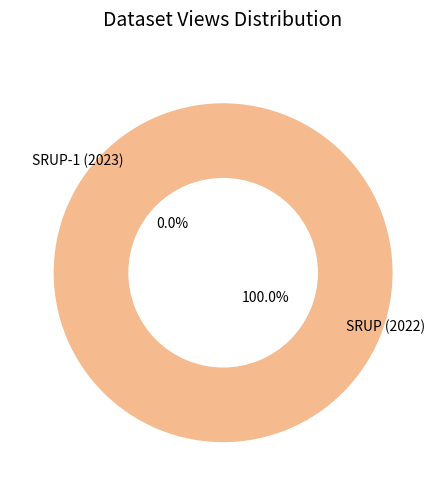

What is the largest slice in the pie chart?

SRUP (2022)